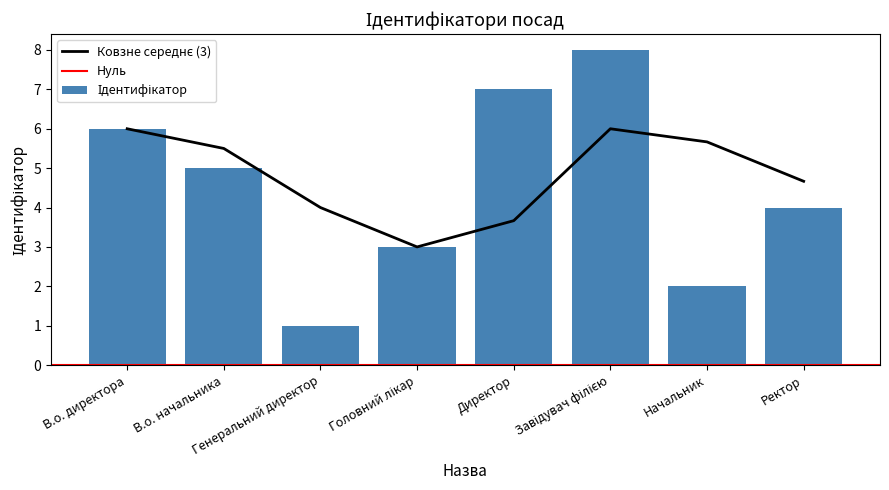

Which has a higher value, Головний лікар or В.о. начальника?

В.о. начальника